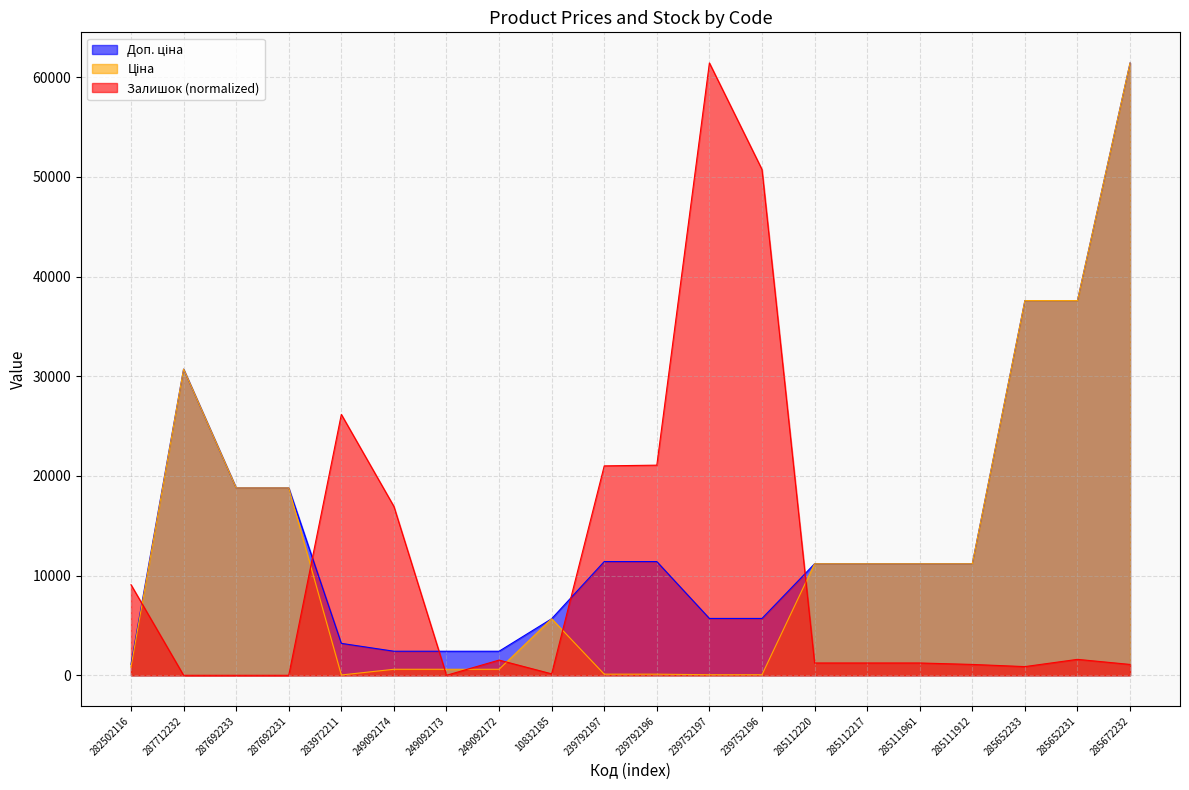

True or false: Доп. ціна and Ціна intersect in this chart.

False